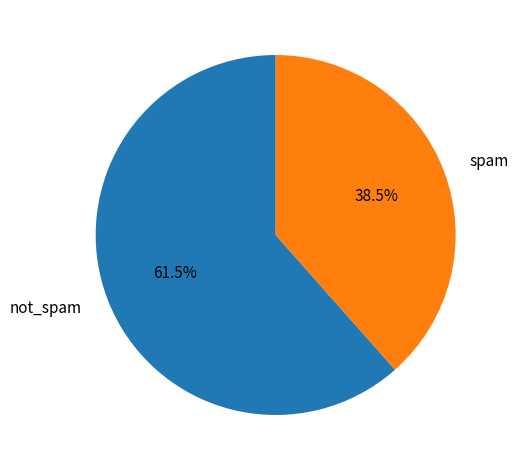

Rank the categories by value from lowest to highest.

spam, not_spam